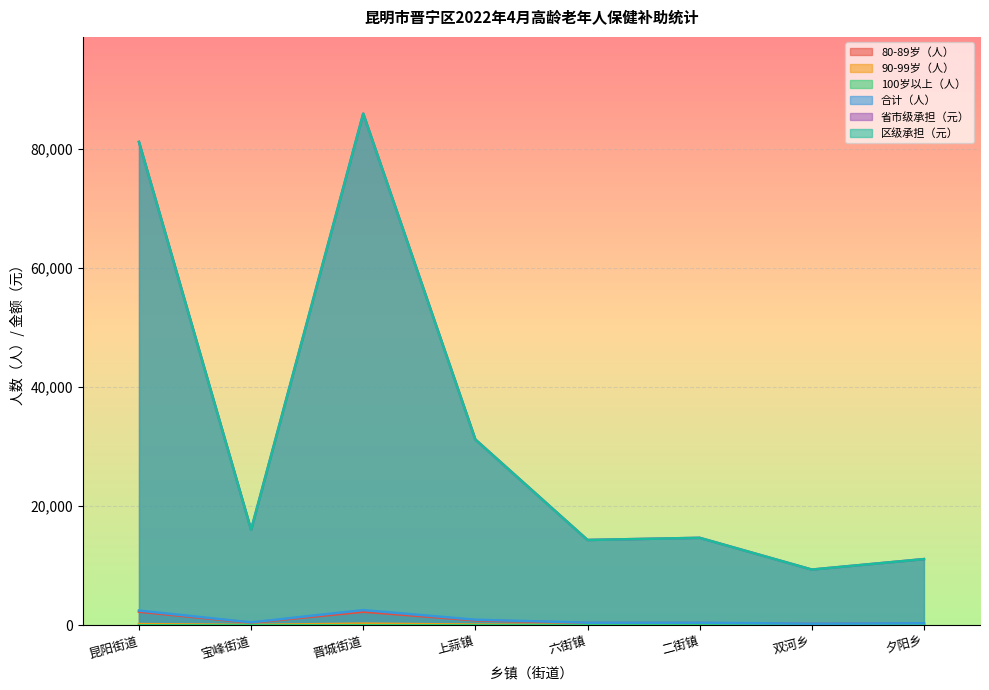

How many interior local valleys does the 100岁以上（人） series have?

1